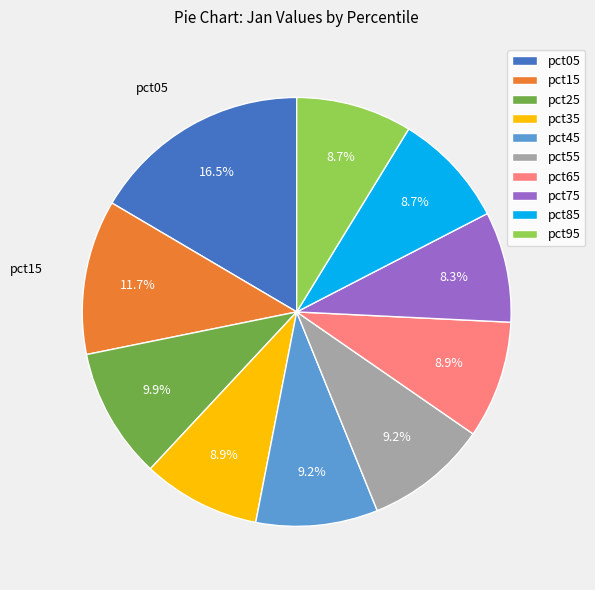

To the nearest percent, what portion does pct65 represent?

9%